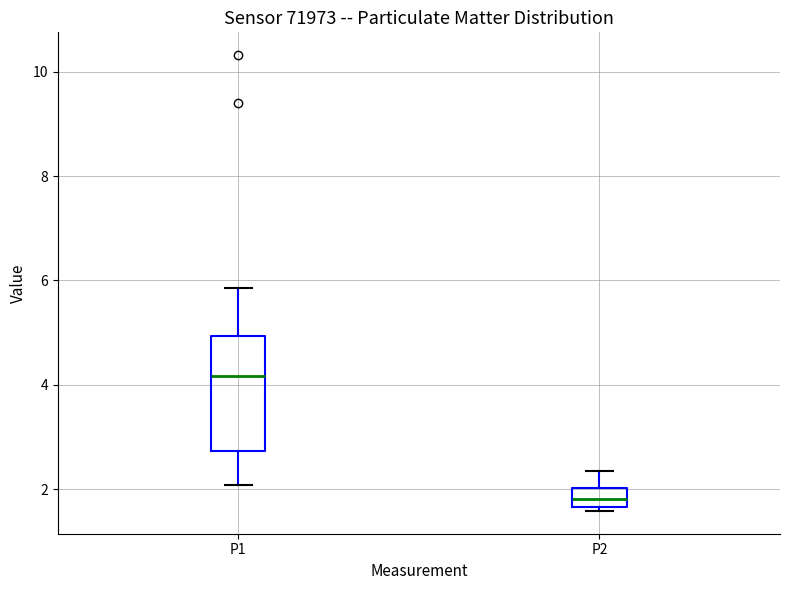

Reading left to right, transcribe this box plot: for each box, give where its median line is, the range the box spans, and where its two whiskers end, as read against the y-axis. The values are not printed on the chart, so give them approximately, as read against the axis.

P1: median 4.2, box 2.8 to 5.0, whiskers 2.0 to 5.8
P2: median 1.8, box 1.6 to 2.0, whiskers 1.6 (just below the box's lower edge) to 2.4